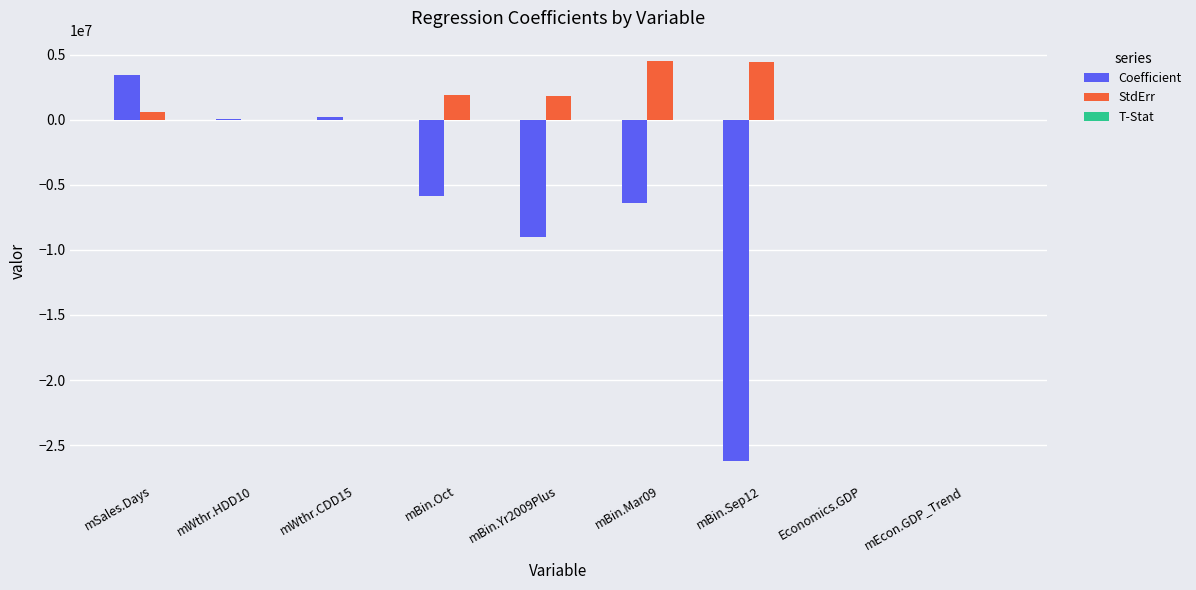

At which category is the sum across all series the highest?

mSales.Days